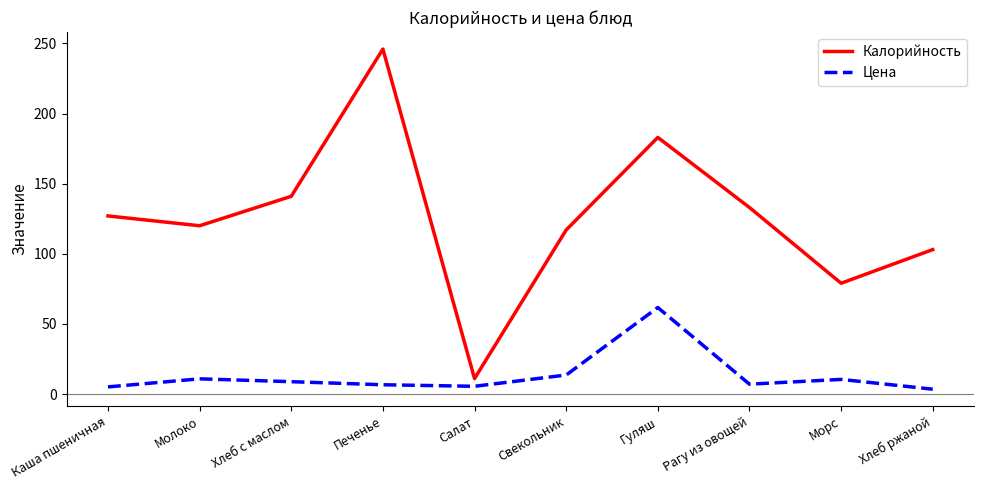

True or false: Калорийность and Цена intersect in this chart.

False